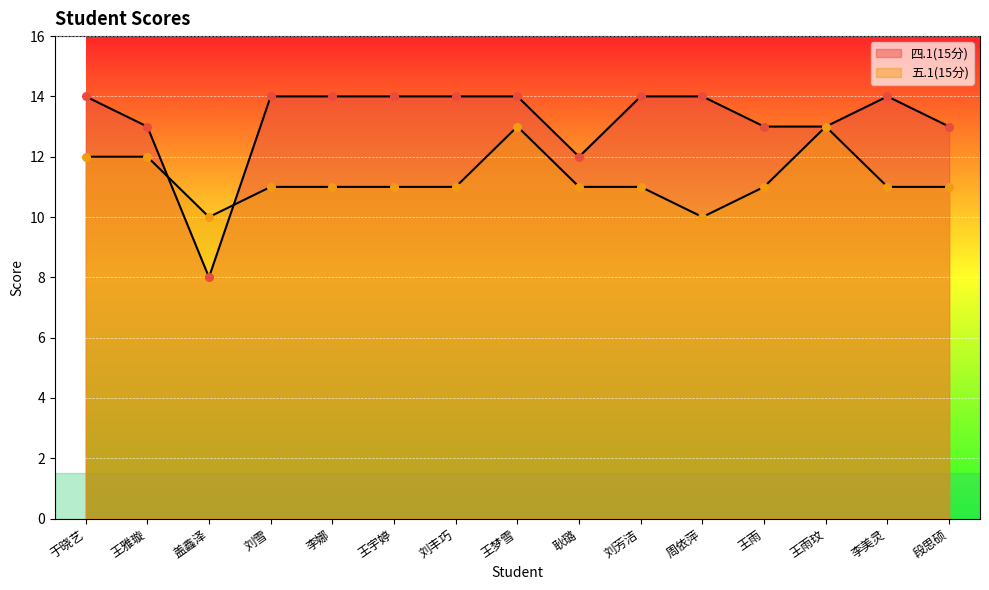

Which series reaches the maximum Y coordinate?

四.1(15分)